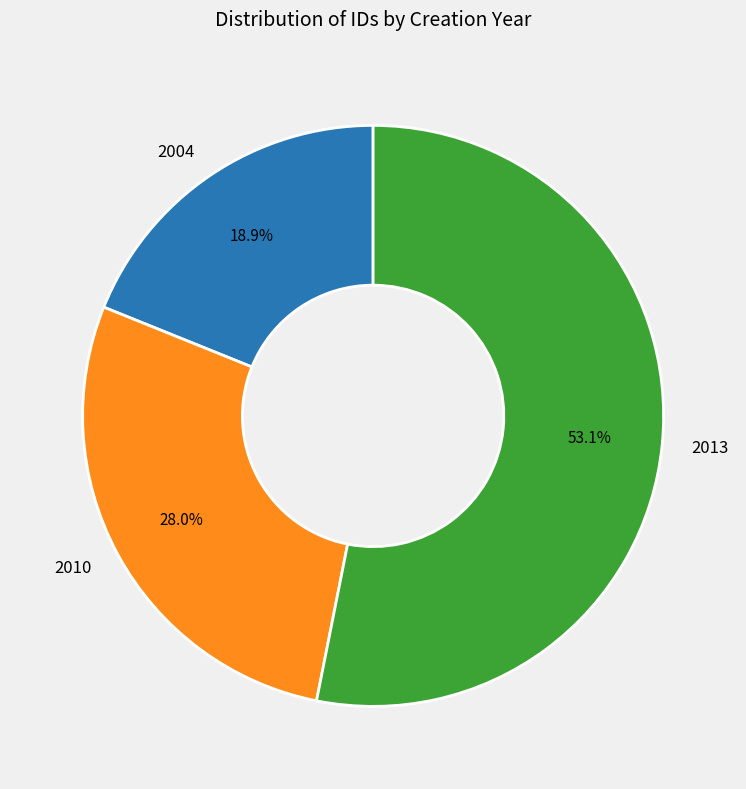

Rank the categories by value from lowest to highest.

2004, 2010, 2013